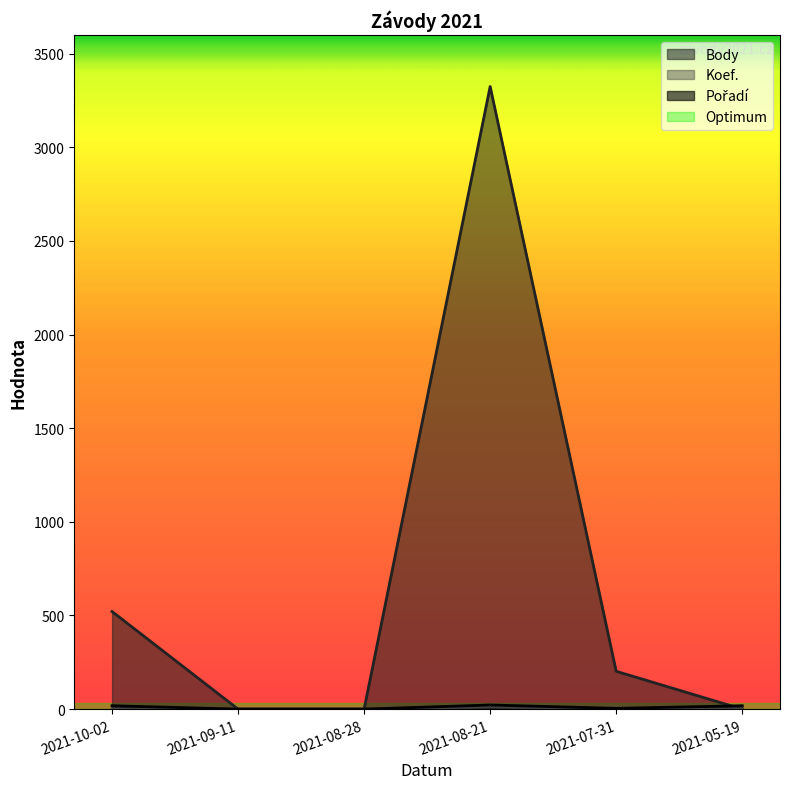

Rank the series at 2021-07-31 from highest to lowest value.

Body, Pořadí, Koef.